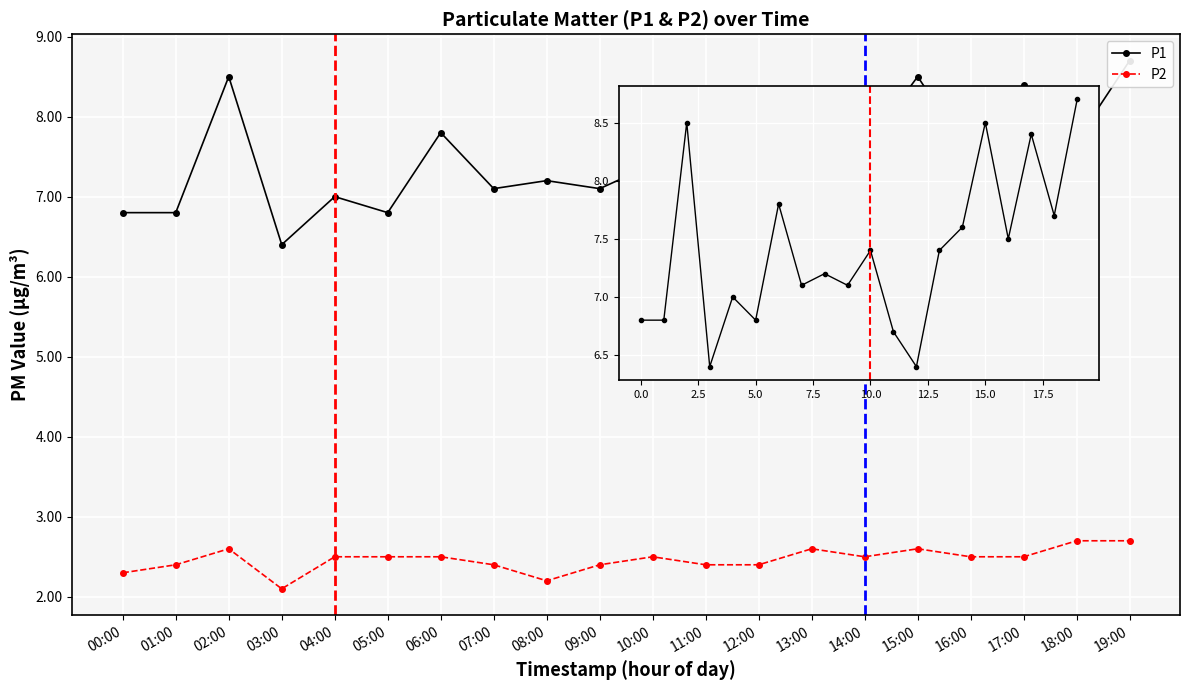

True or false: P2 and P1 intersect in this chart.

False